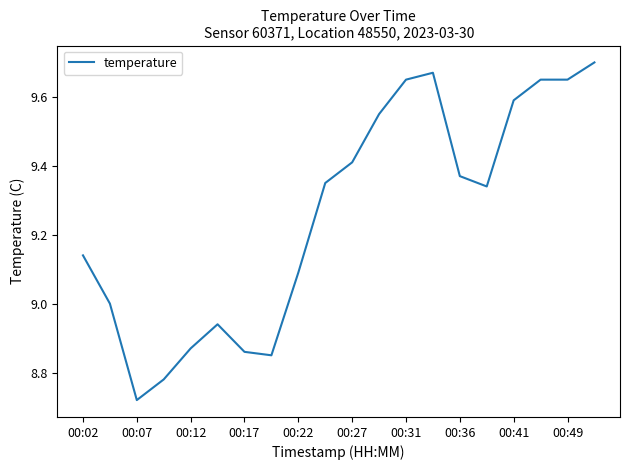

What is the difference between the maximum and minimum values?

1.0